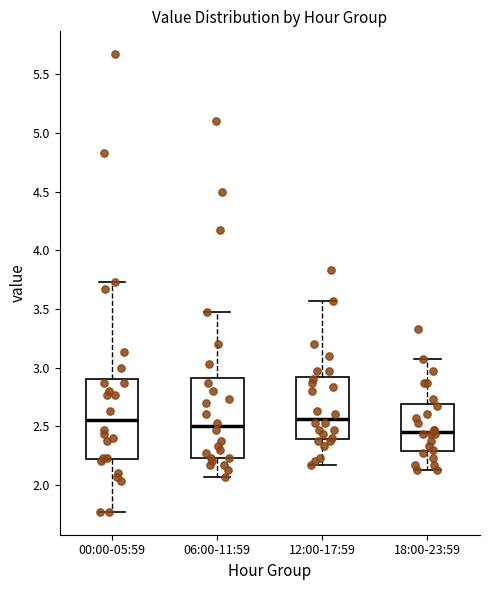

Where does the median line of the box for 12:00-17:59 sit on the y-axis? The values are not printed on the chart, so give them approximately, as read against the axis.

2.55